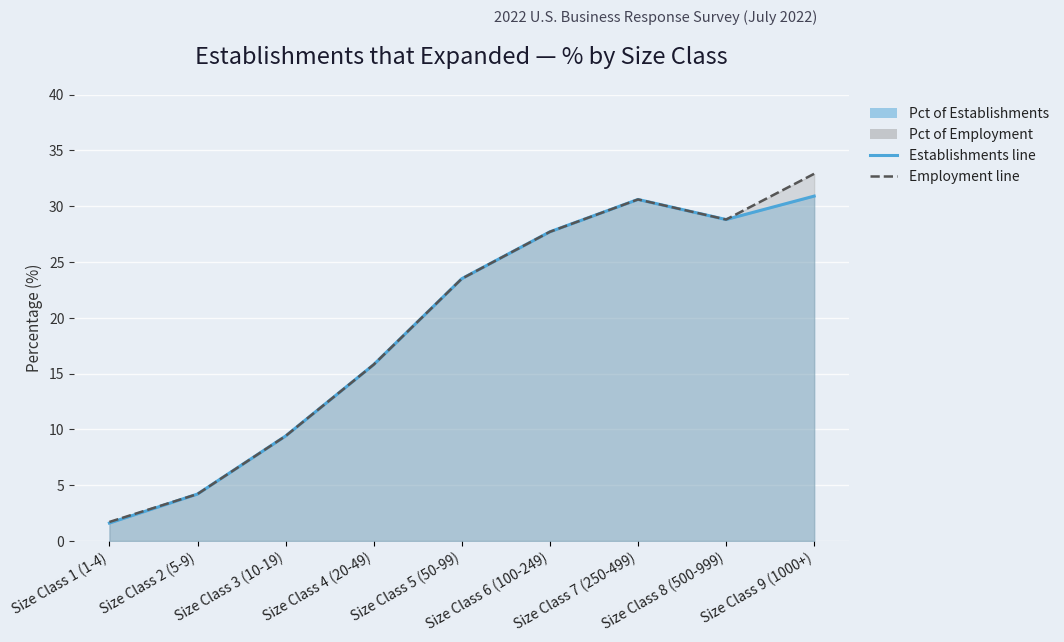

True or false: Pct of Establishments and Pct of Employment cross at least once.

False